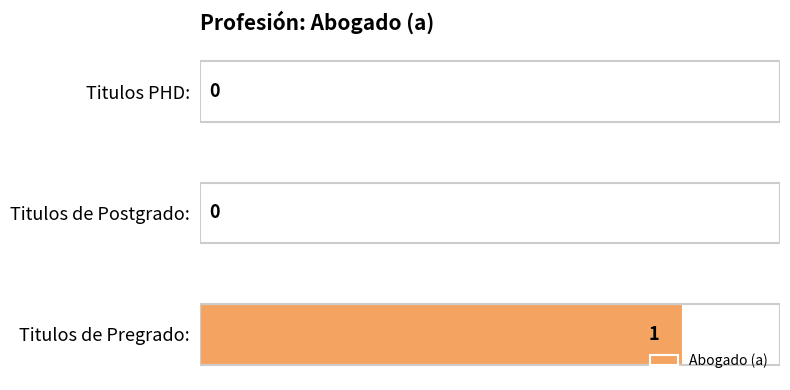

Which label corresponds to the largest value in the chart?

Titulos de Pregrado: